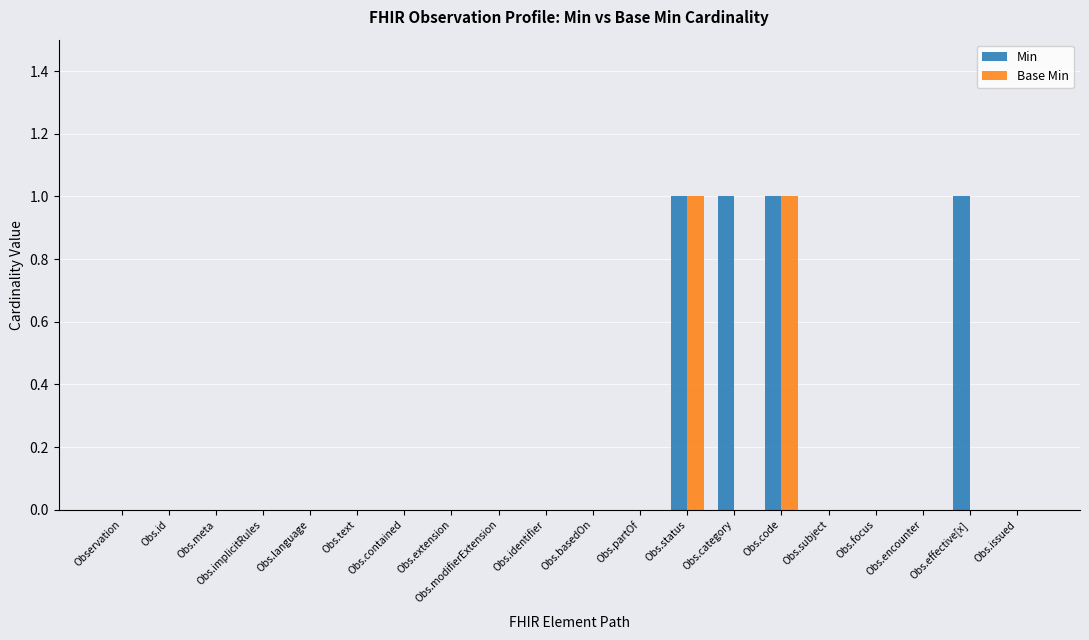

Which series has the largest total across all categories?

Min